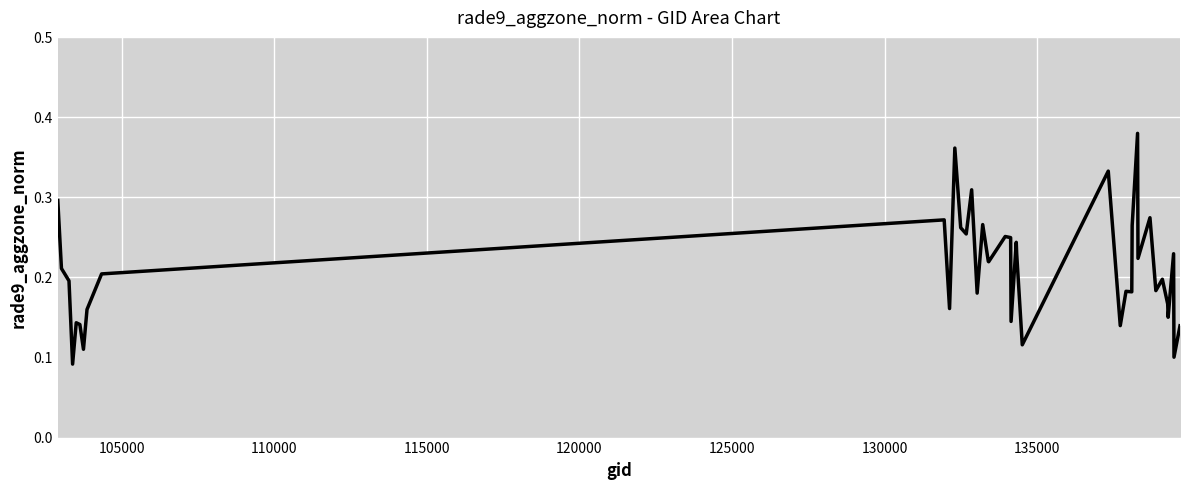

What is the greatest value displayed?

0.4